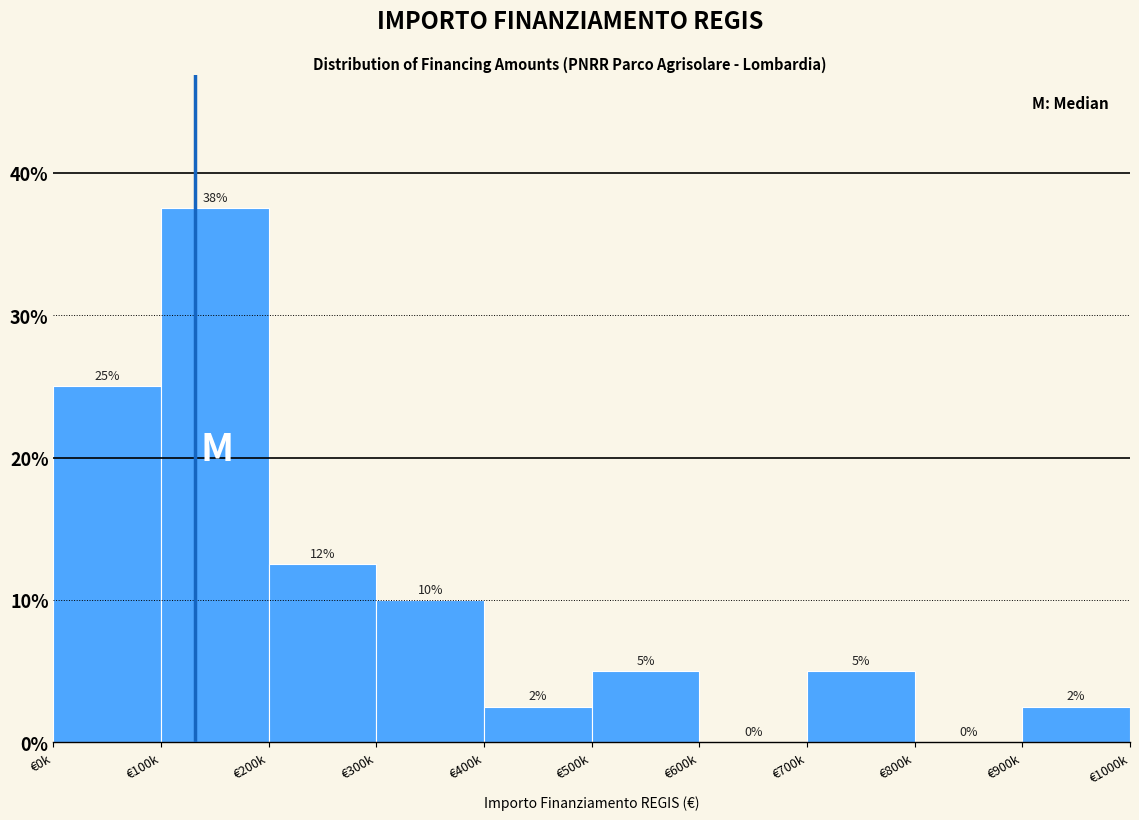

What is the approximate value at €400k?

2.5